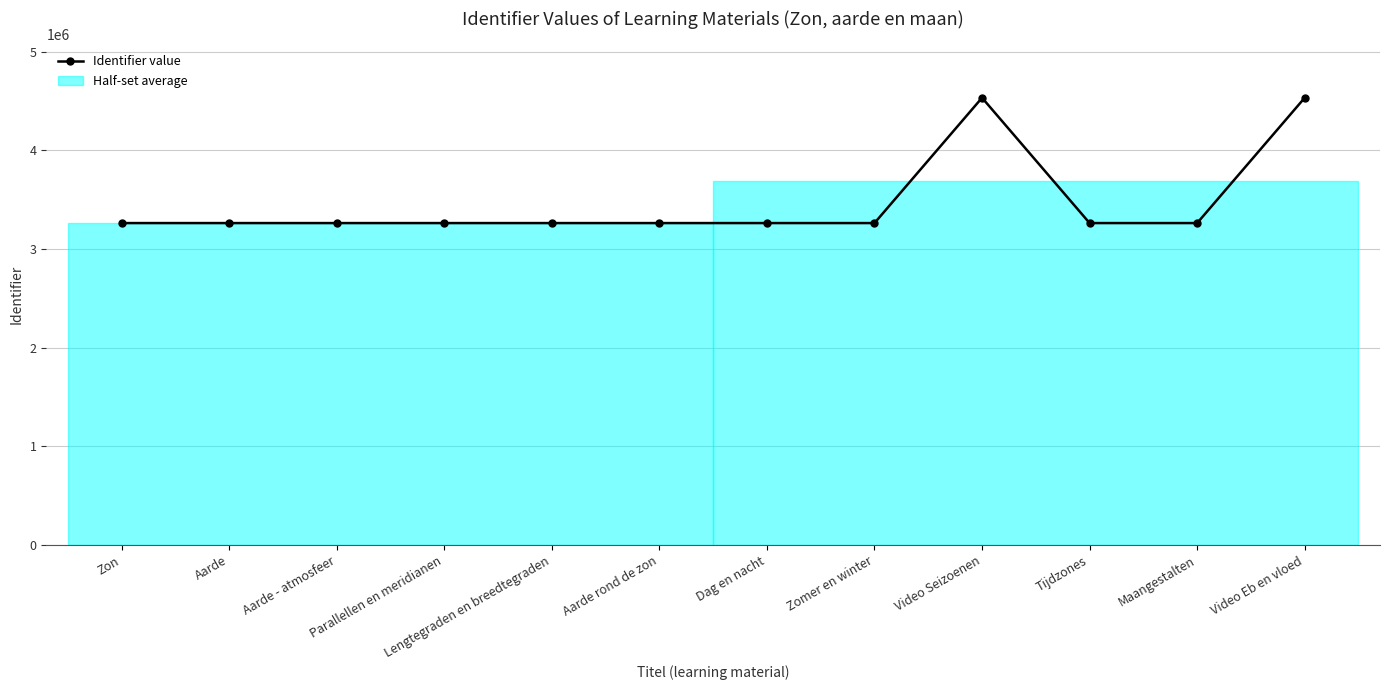

What is the sum of all values?

41690886